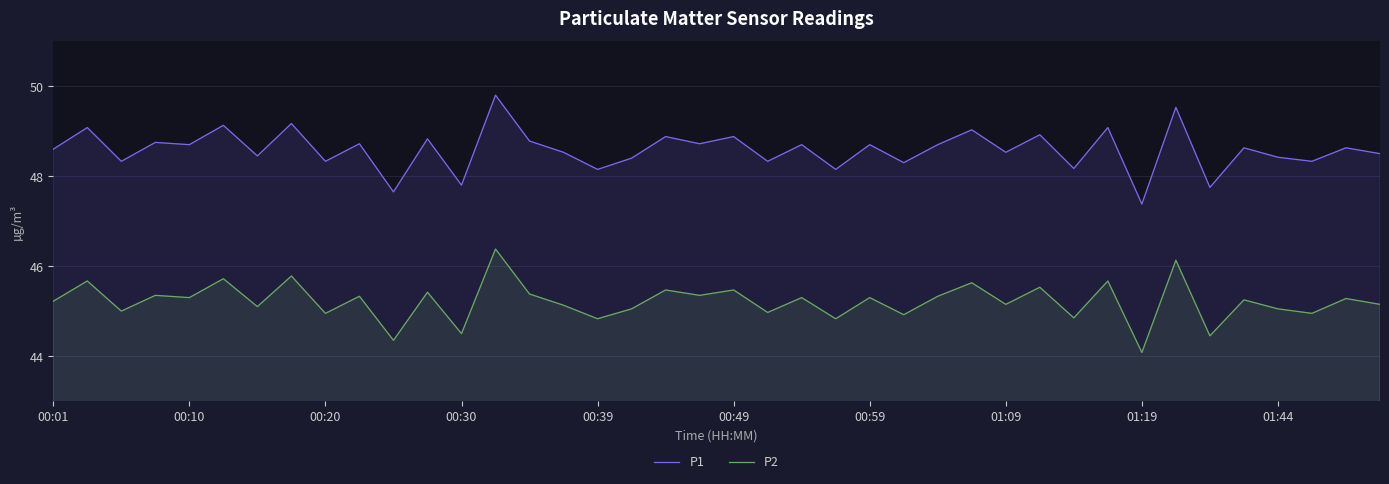

The value of P2 at 27 is 45.6. True or false?

True